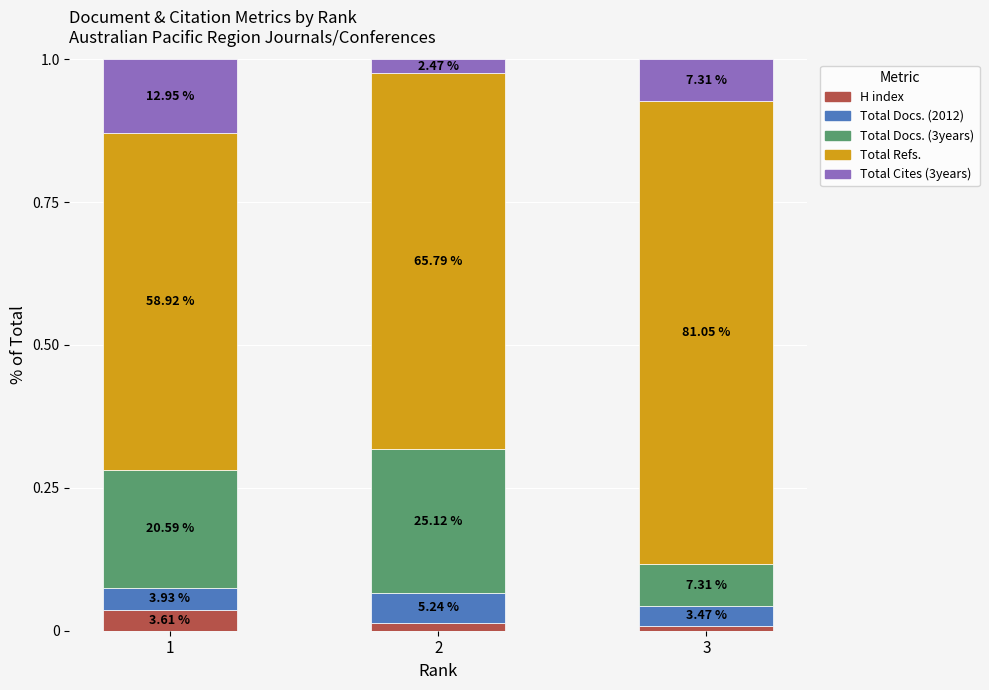

Are the bars grouped side by side (vs. stacked)?

No